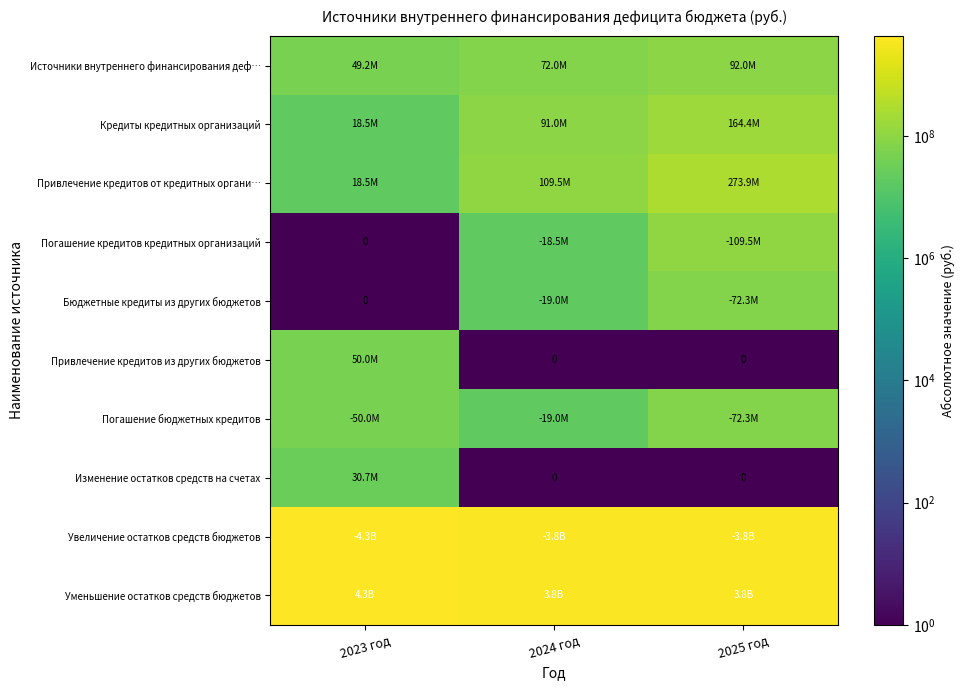

The value of Привлечение кредитов из других бюджетов at 2023 год is 50000000.0. True or false?

True